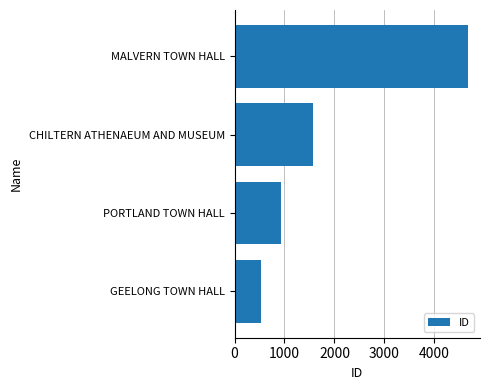

What is the approximate value at MALVERN TOWN HALL, to the nearest 10?

4680